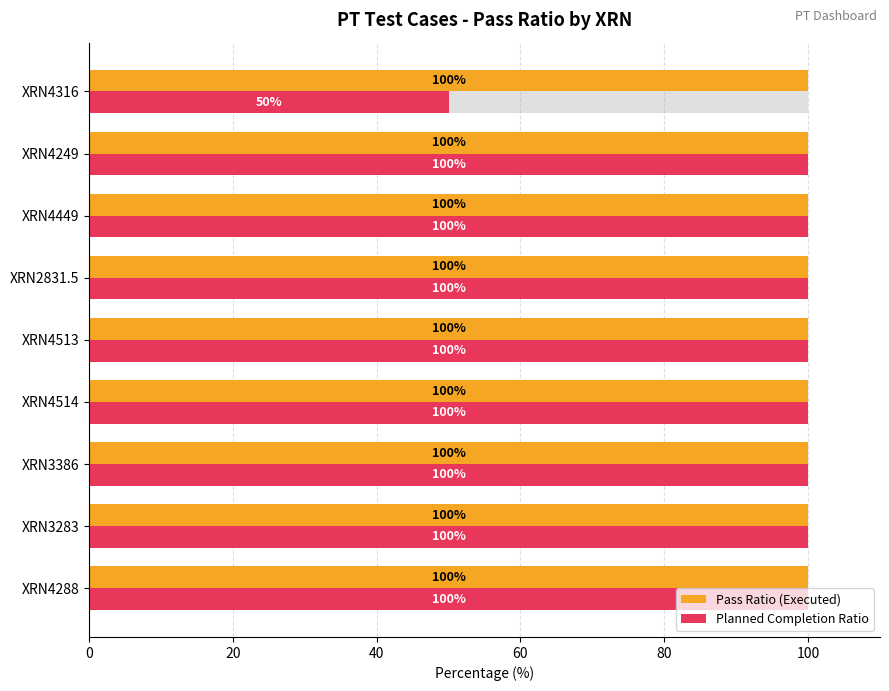

True or false: Pass Ratio (Executed) has a value of 0.1 at 8.

False